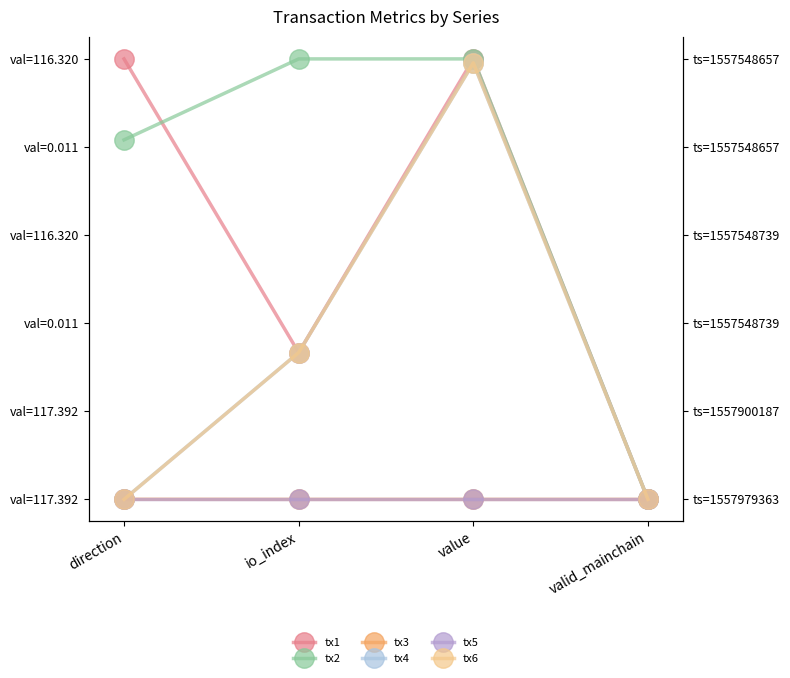

What is the total value across all series at io_index?

2.0